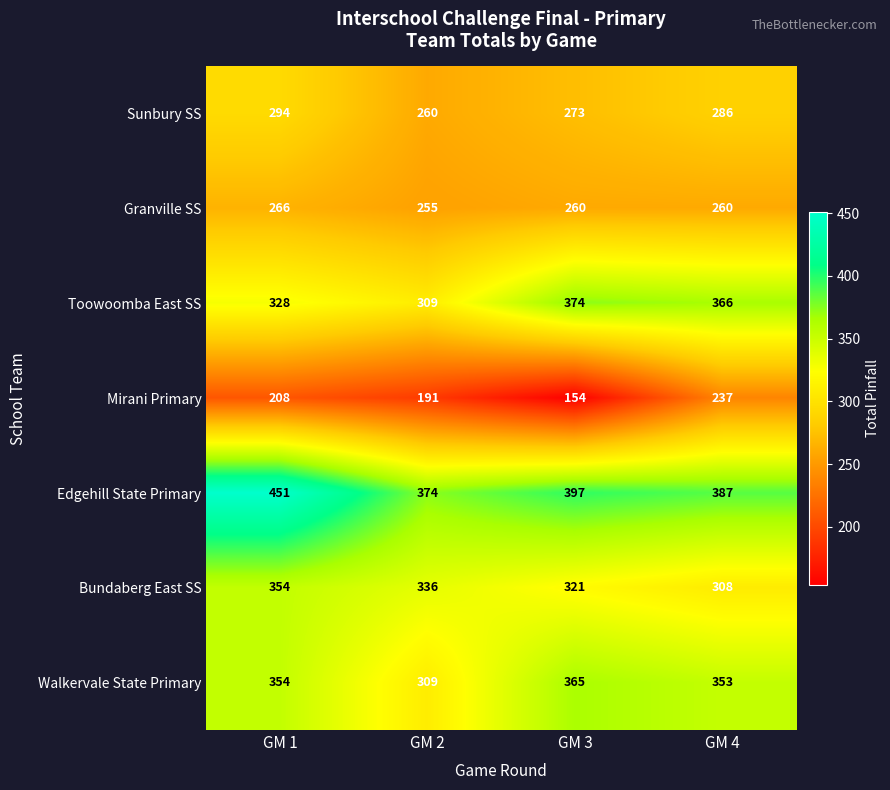

Reading left to right, extract all data points from this chart.

Sunbury SS: 294	260	273	286
Granville SS: 266	255	260	260
Toowoomba East SS: 328	309	374	366
Mirani Primary: 208	191	154	237
Edgehill State Primary: 451	374	397	387
Bundaberg East SS: 354	336	321	308
Walkervale State Primary: 354	309	365	353